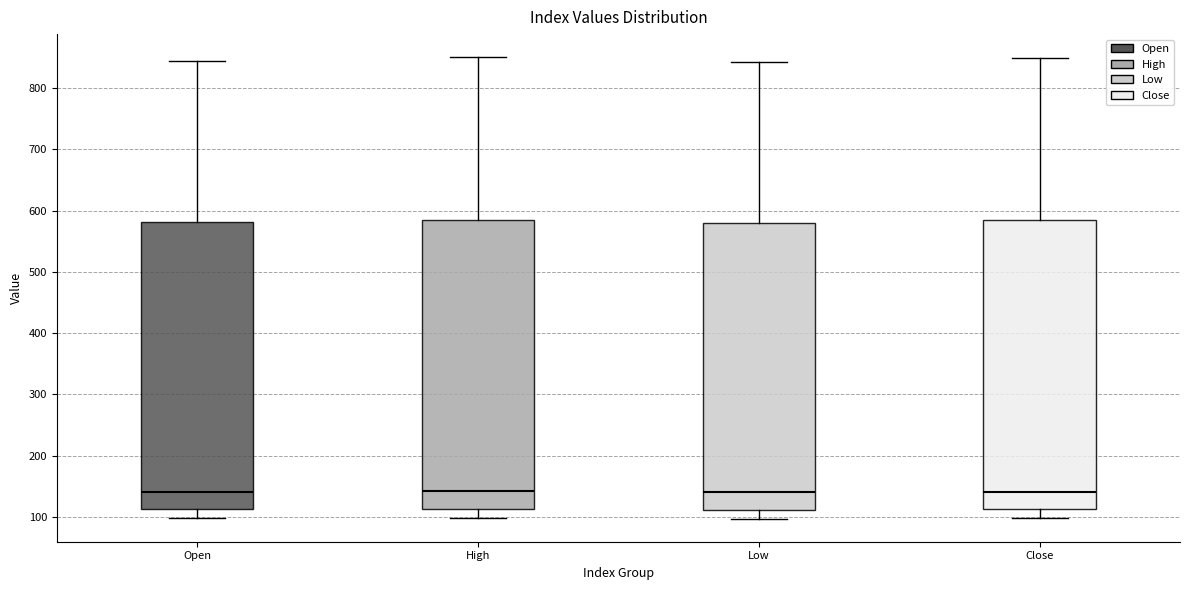

Reading left to right, read every box against the y-axis: the position of its median line, the range the box covers, and the ends of its whiskers. The values are not printed on the chart, so give them approximately, as read against the axis.

Open: median 140, box 110 to 580, whiskers 100 to 840
High: median 140, box 110 to 590, whiskers 100 to 850
Low: median 140, box 110 to 580, whiskers 100 to 840
Close: median 140, box 110 to 580, whiskers 100 to 850